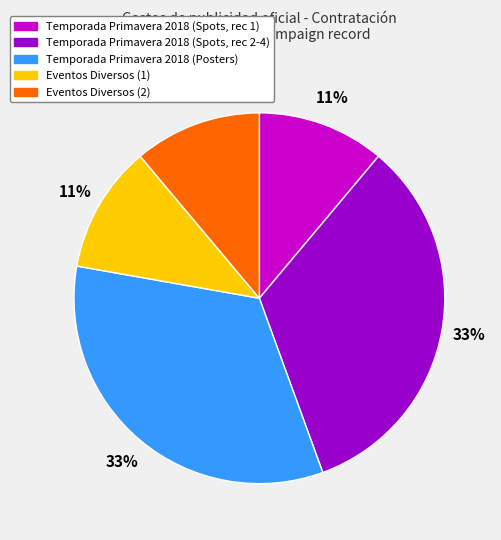

To the nearest percent, what percentage of the pie is Temporada Primavera 2018 (Posters)?

33%